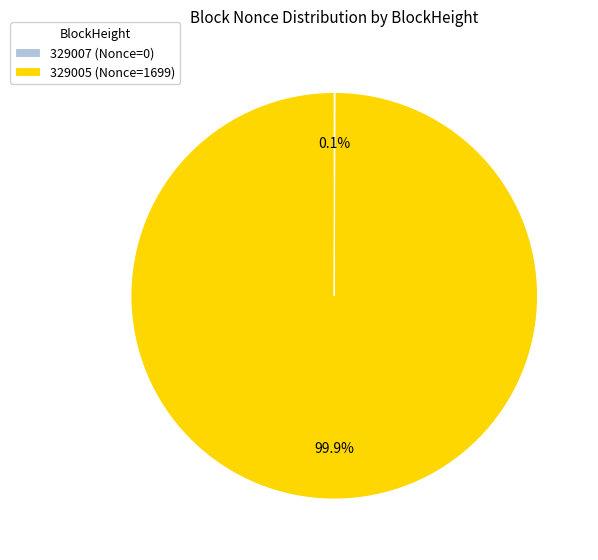

Is there a majority slice in this chart?

Yes